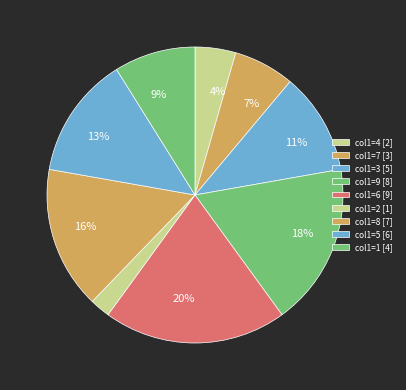

What is the largest slice in the pie chart?

col1=6 [9]